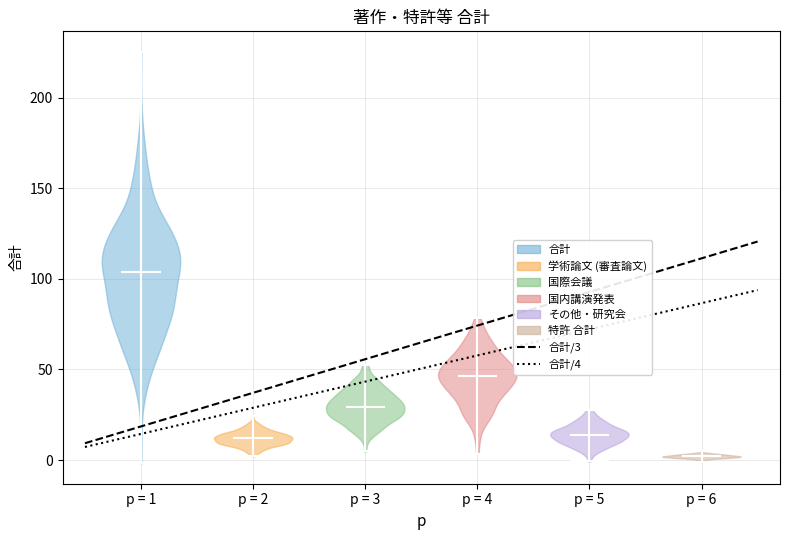

Reading left to right, read every violin against the y-axis: where its median line is, and the lowest and highest points it reaches. The values are not printed on the chart, so give them approximately, as read against the axis.

p = 1: median line 105, lowest point 0, highest point 225
p = 2: median line 10, lowest point 0, highest point 25
p = 3: median line 30, lowest point 5, highest point 55
p = 4: median line 45, lowest point 5, highest point 80
p = 5: median line 15, lowest point 0, highest point 30
p = 6: median line 0, lowest point 0, highest point 5